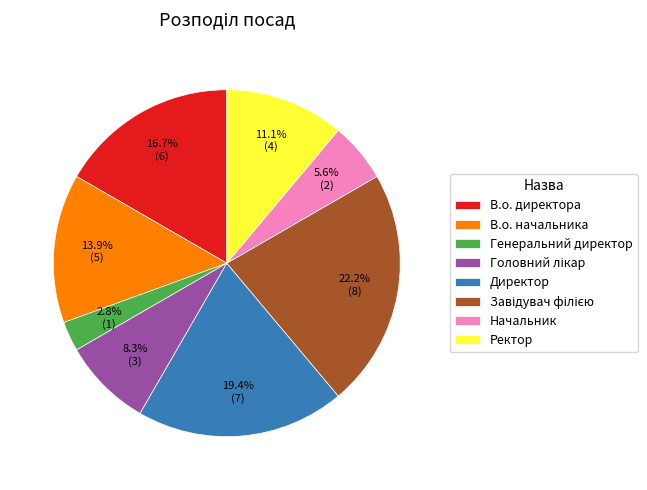

Which slice is the smallest?

Генеральний директор